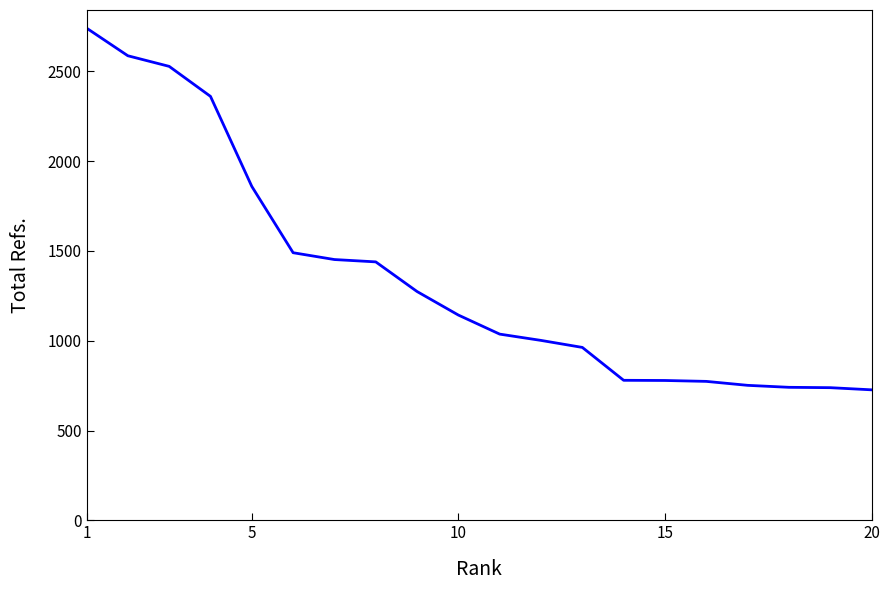

What is the difference between the maximum and minimum values?

2013